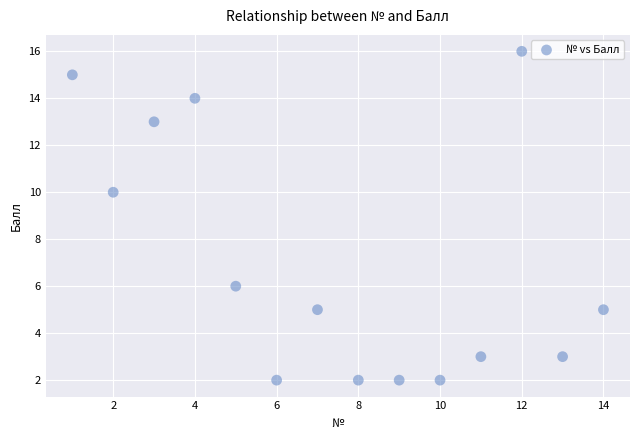

What is the range of Y values (max minus min)?

14